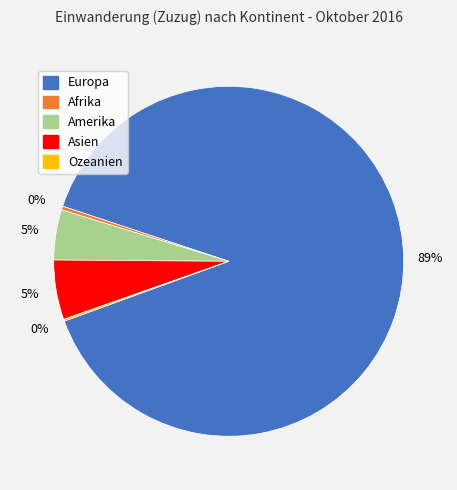

What is the ratio of the value at Europa to the value at Afrika?

260.0